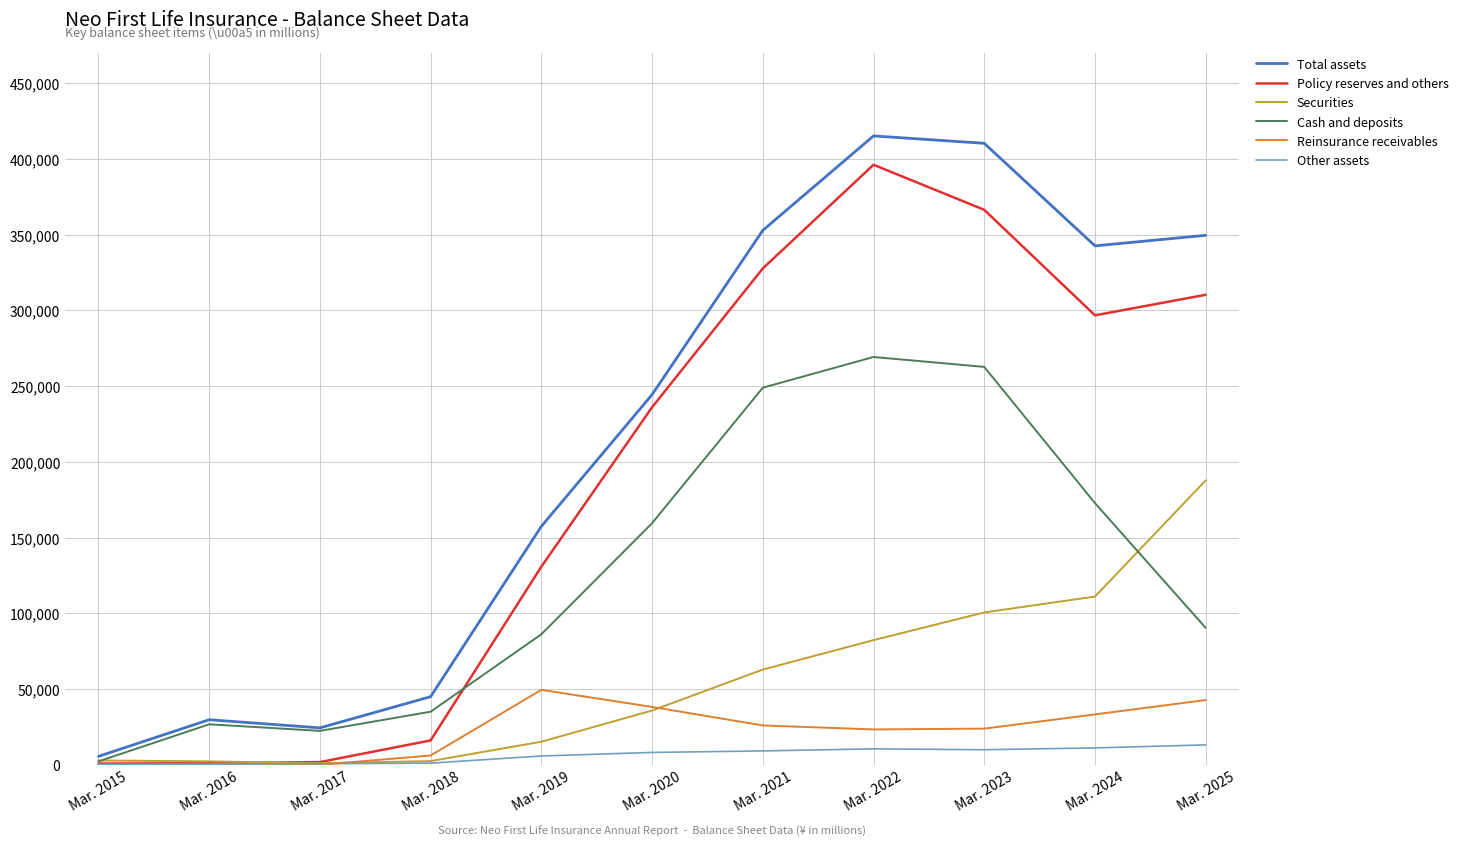

What is the sum of the Total assets values at Mar. 2016 and Mar. 2024?

372373